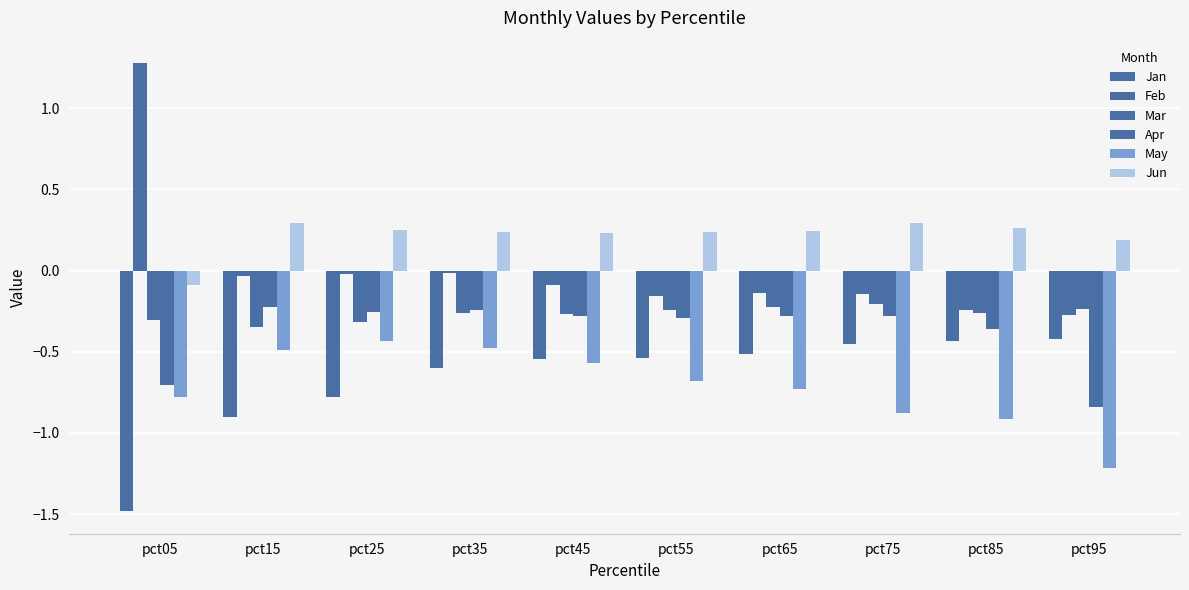

Does the chart contain any negative values?

Yes